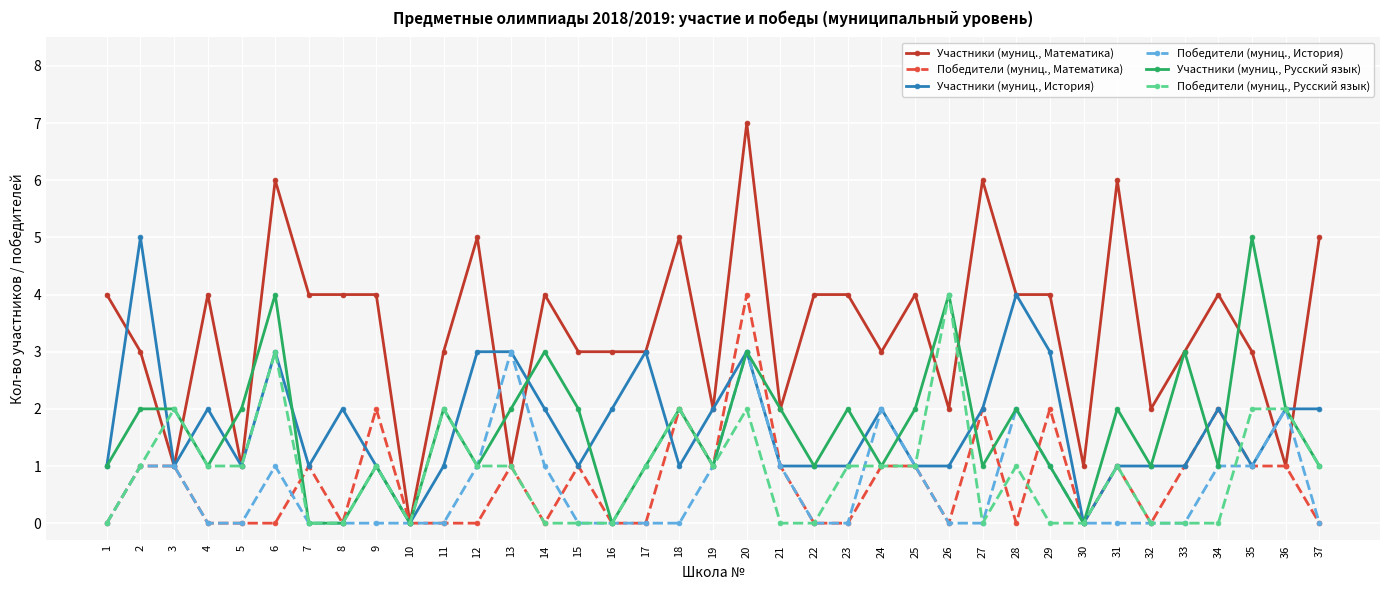

How many lines are shown in the chart?

6